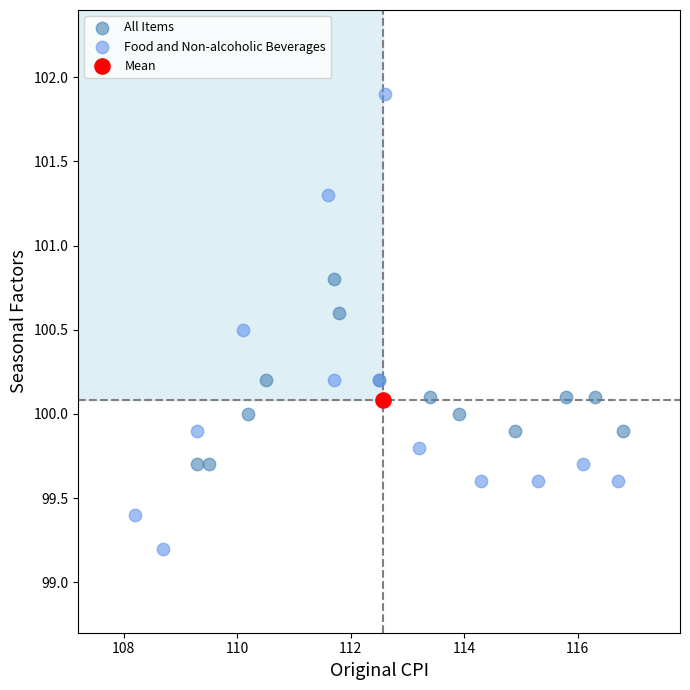

What are all the series names shown in the legend?

All Items, Food and Non-alcoholic Beverages, Mean